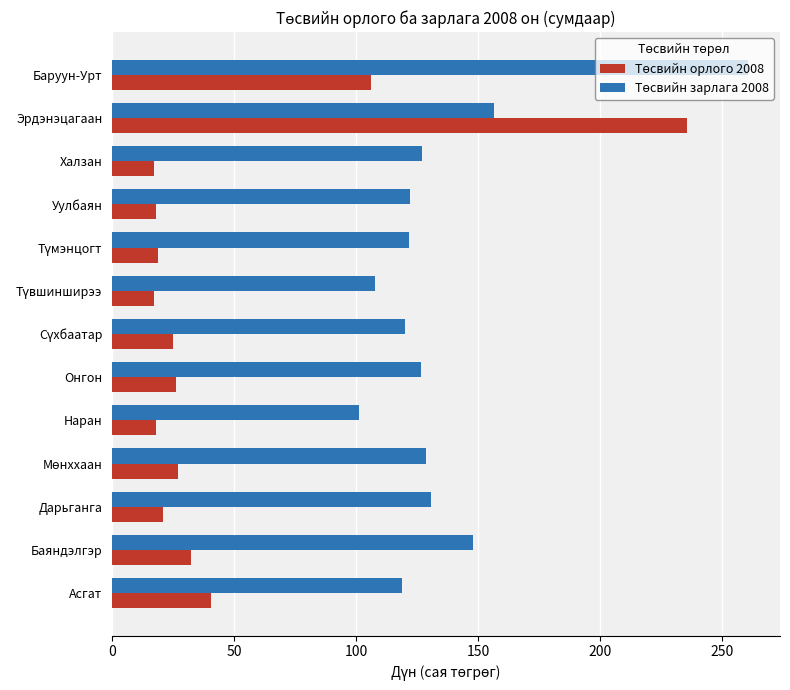

What is the maximum value shown in the chart?

260.7